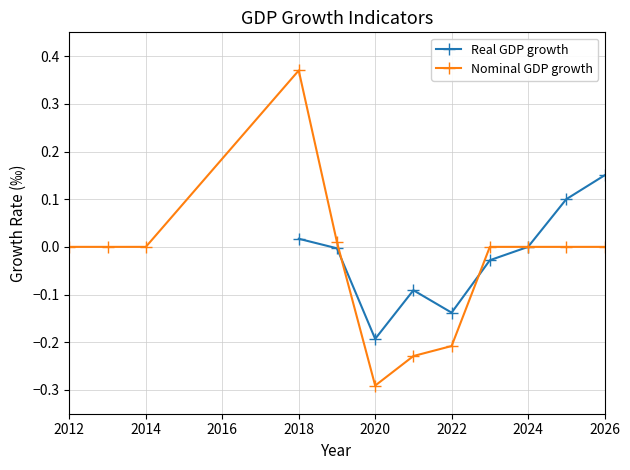

In Real GDP growth, how many points are lower than both neighbors (excluding endpoints)?

2